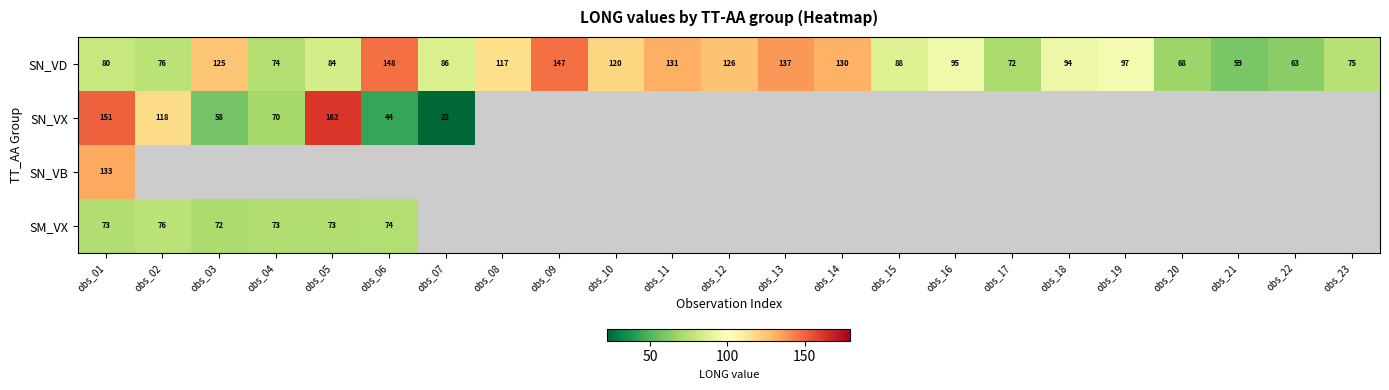

How many data points in SN_VD are less than 94?

11